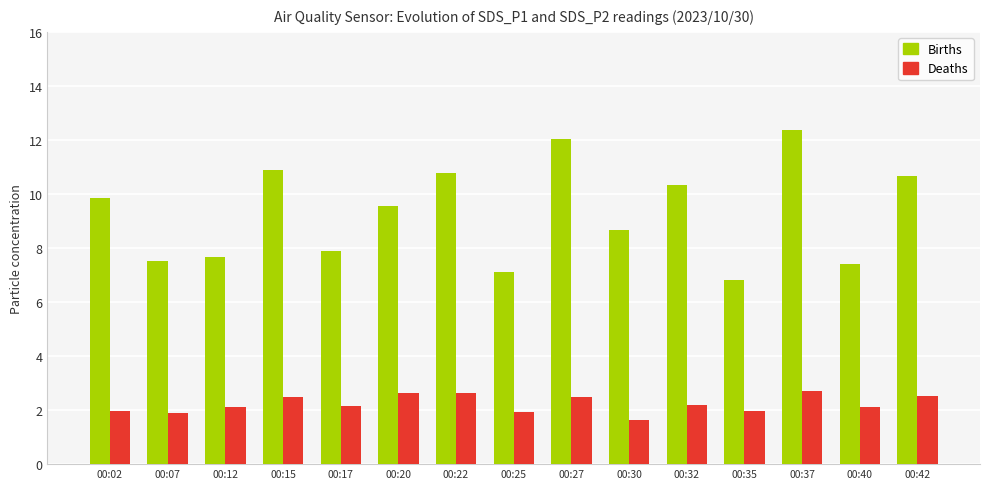

What is the difference between the maximum and minimum values in the Births series?

5.5